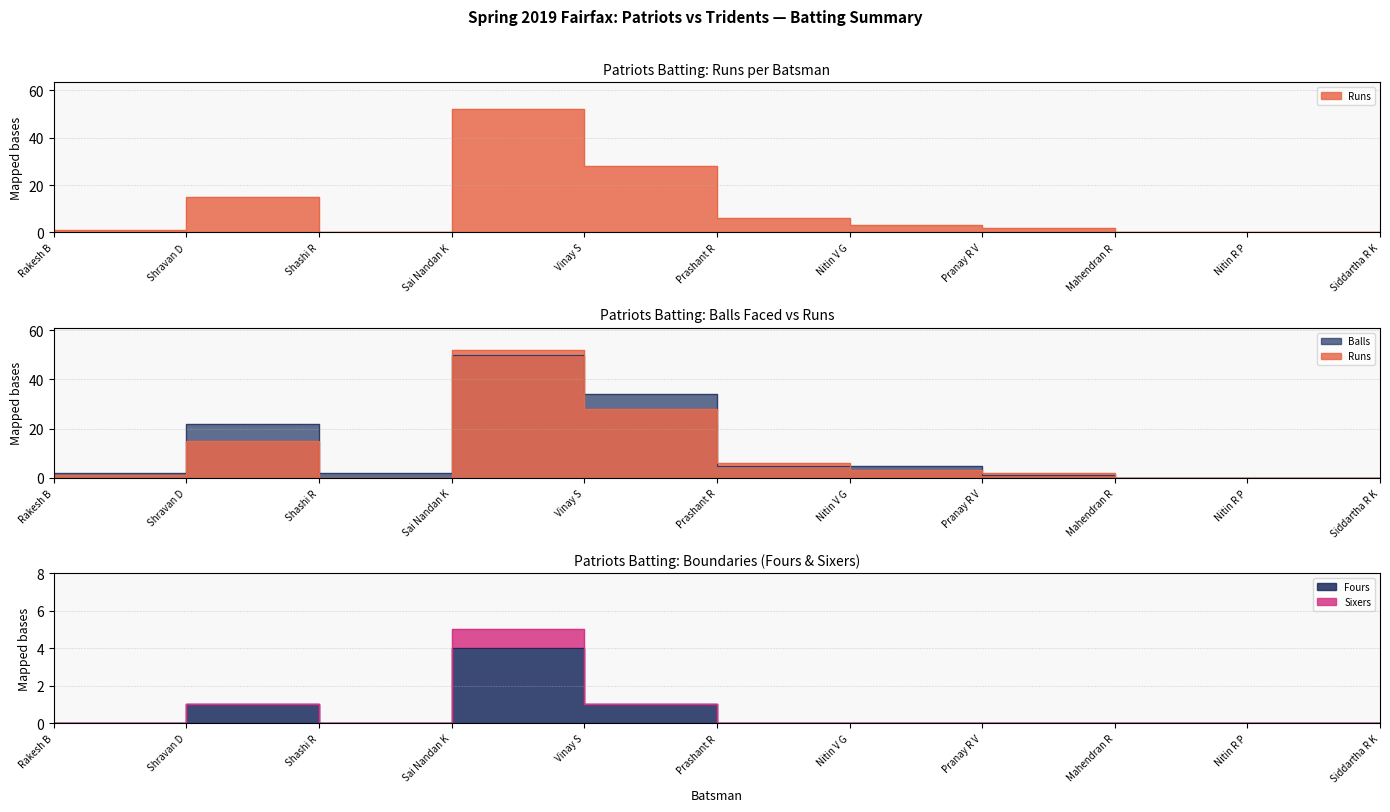

At which category does Runs reach its first local peak?

Shravan D